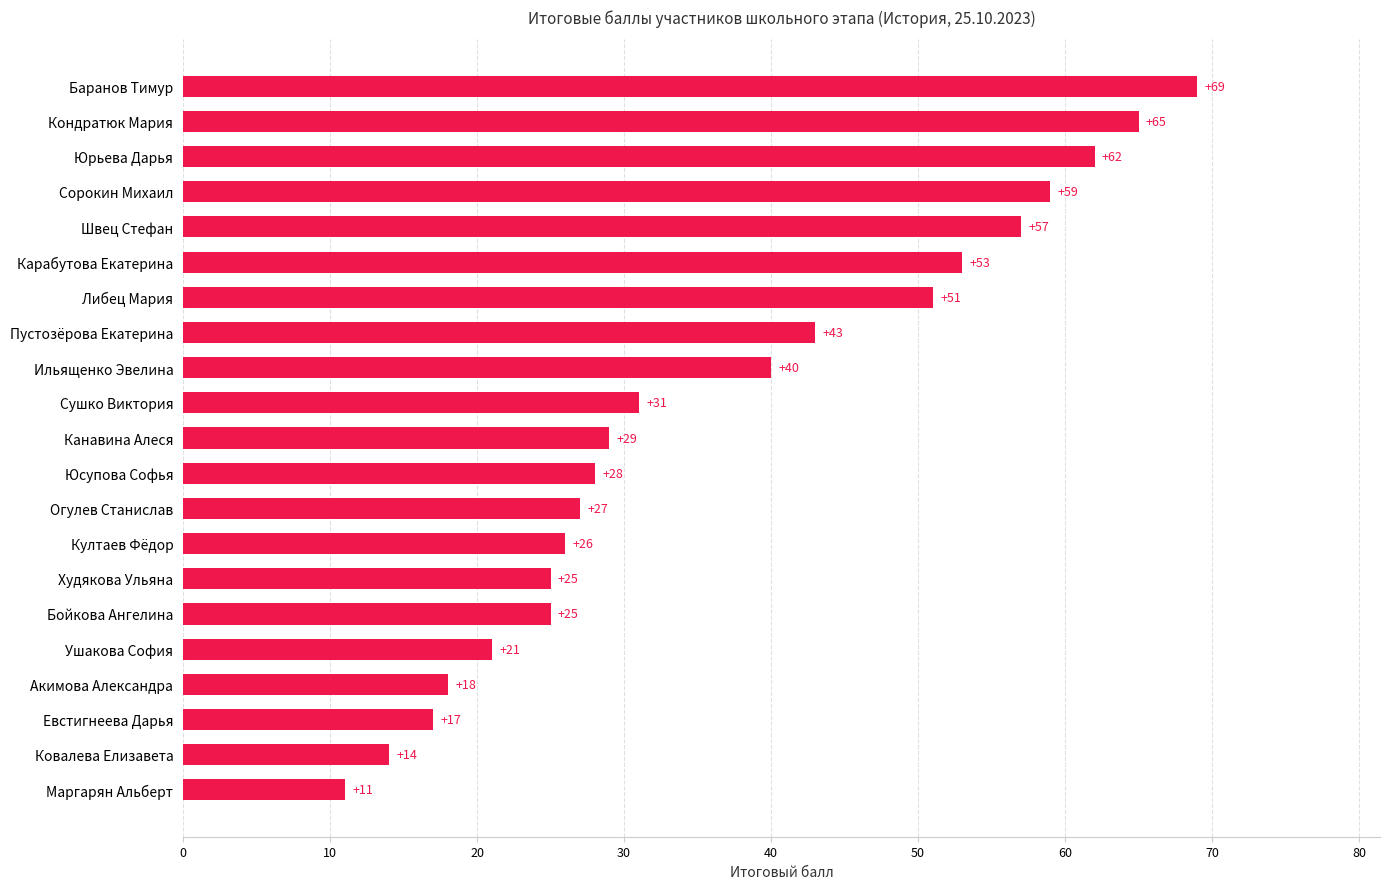

True or false: the data shows 39 at Юрьева Дарья.

False